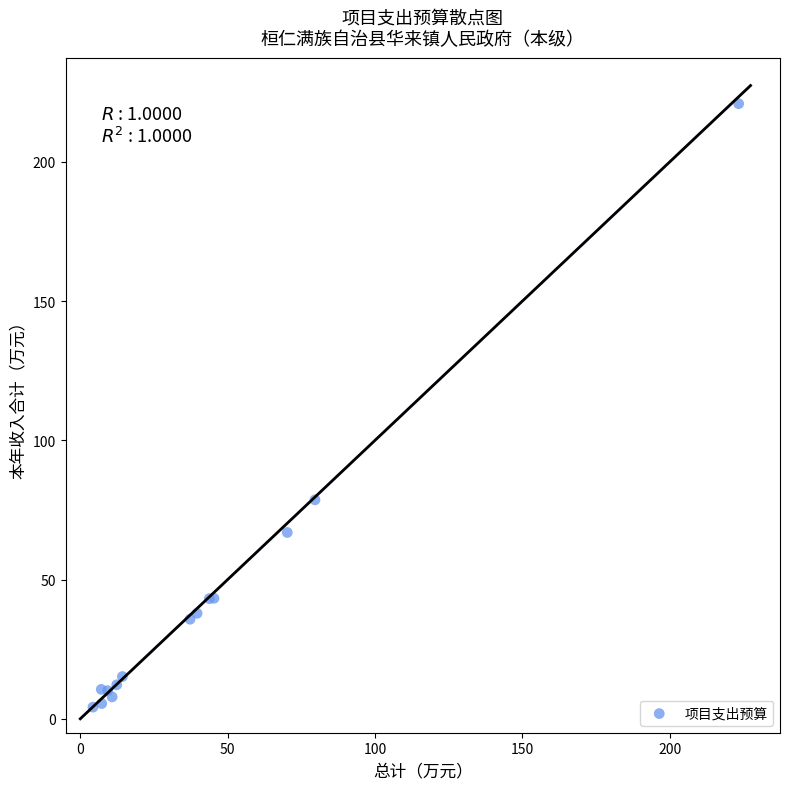

What Y value in the scatter plot is closest to 112?

78.6